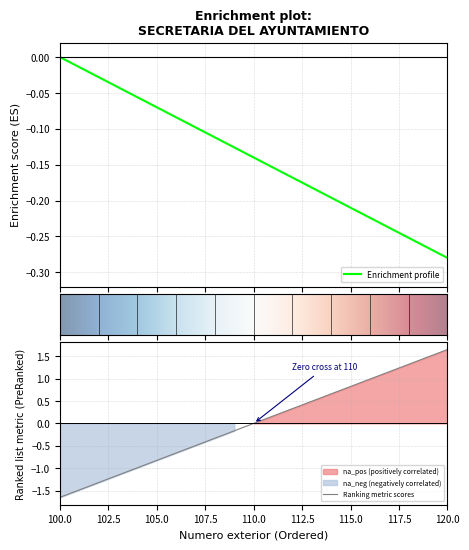

At which label does Ranking metric scores reach its minimum?

100.0